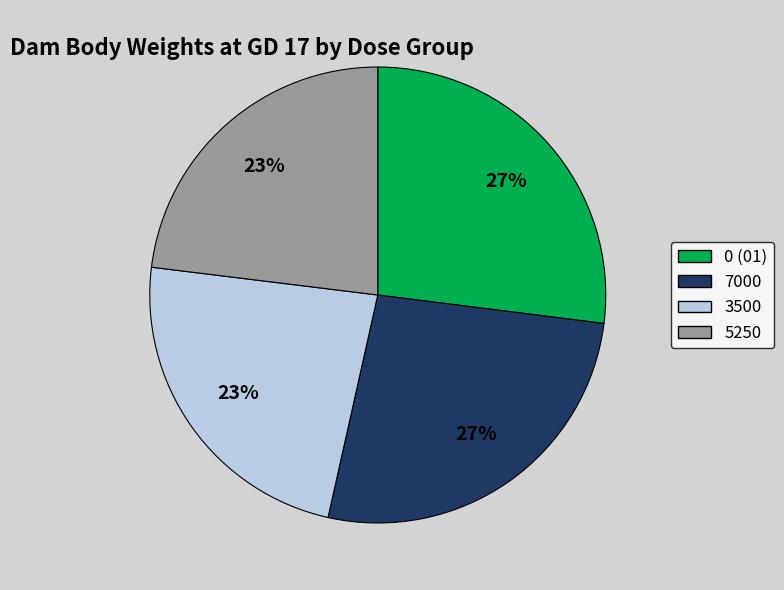

To the nearest percent, what is the difference between the largest and smallest slice percentages?

4%